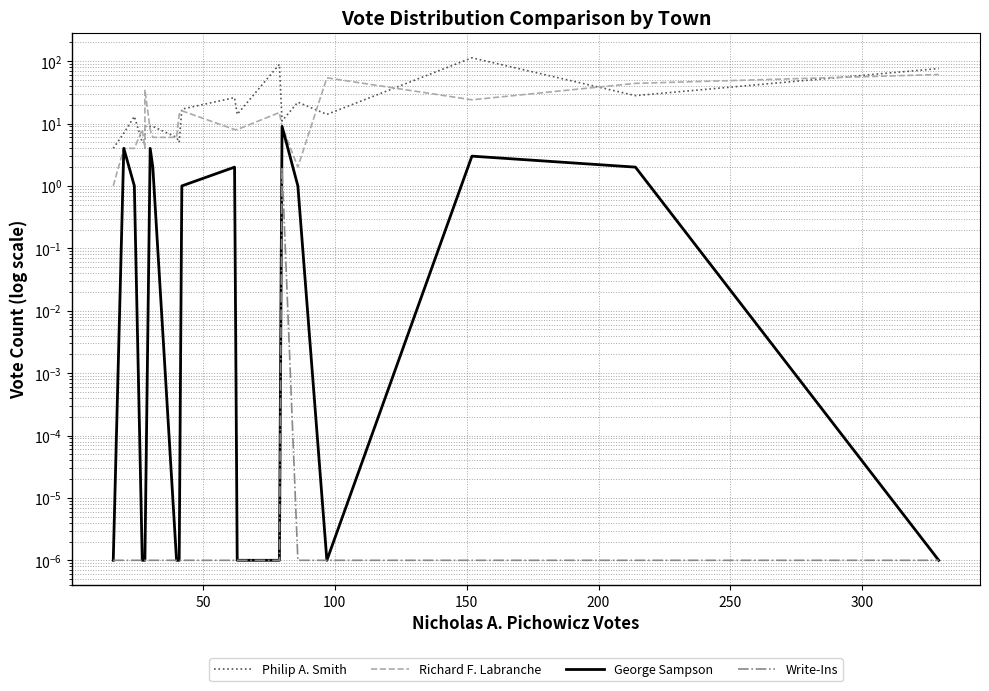

The value of Write-Ins at 14 is 3.5. True or false?

False